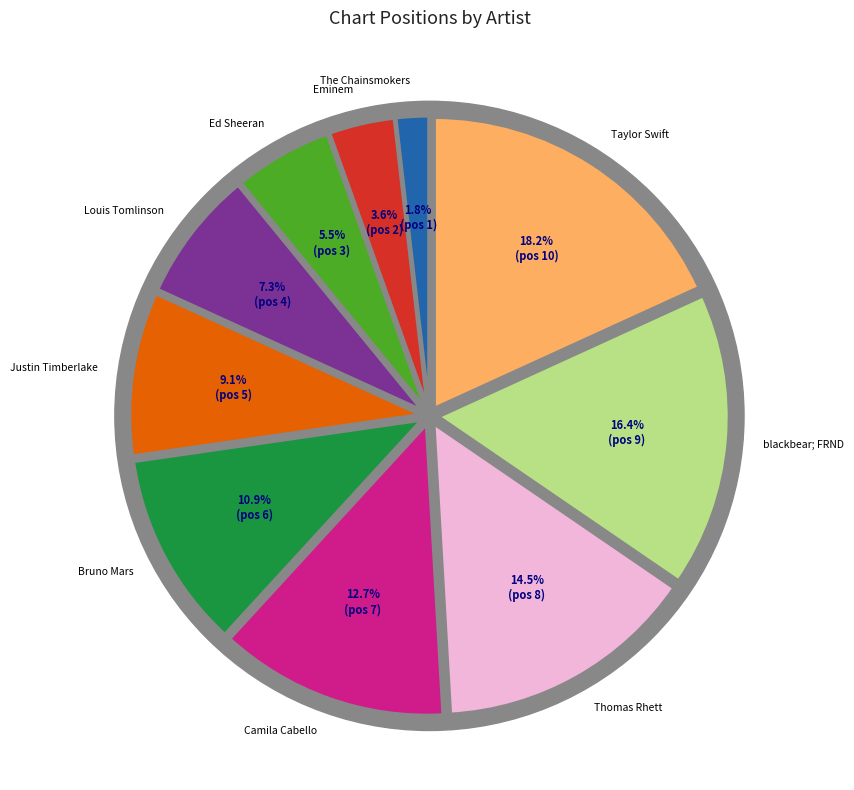

What percentage is the Thomas Rhett slice, to the nearest percent?

15%